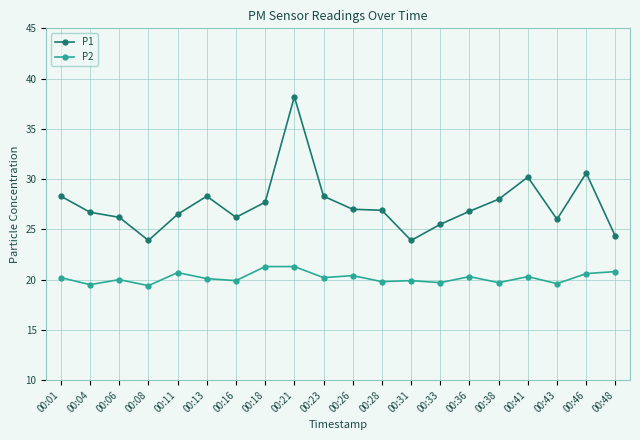

True or false: P1 and P2 cross at least once.

False